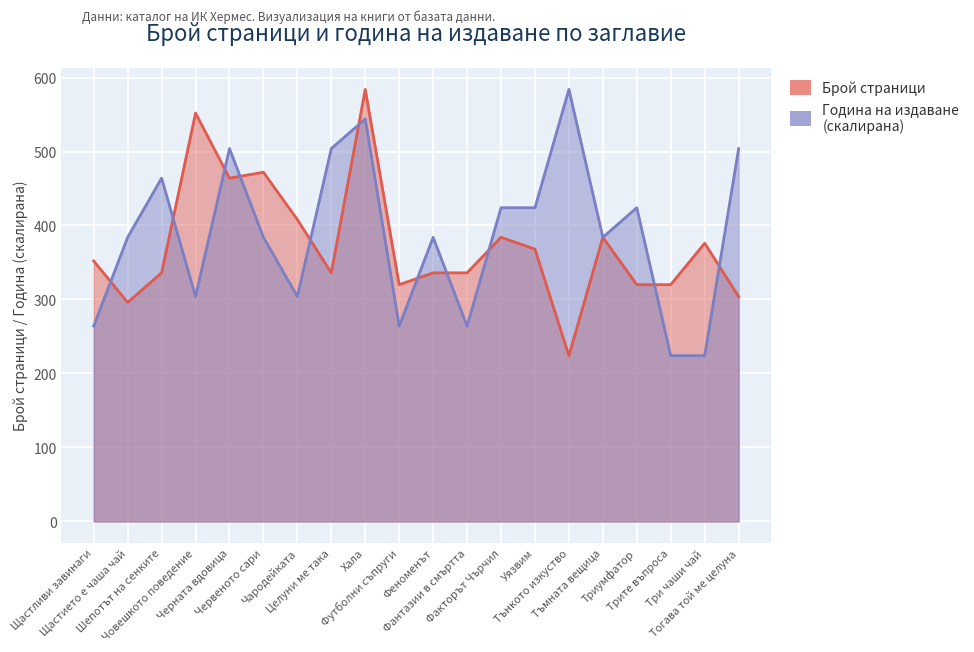

Which series has the widest spread of values?

pageCount